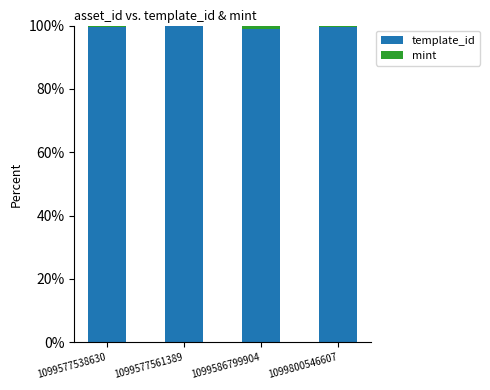

What is the maximum value for template_id?

99.8